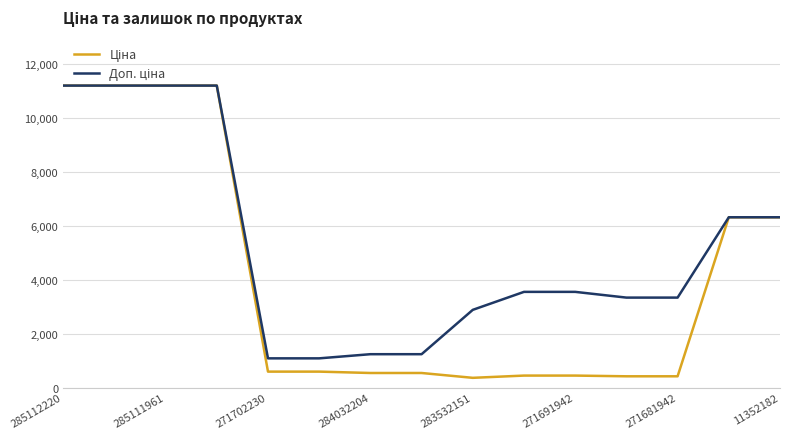

What is the minimum value shown in the chart?

359.9